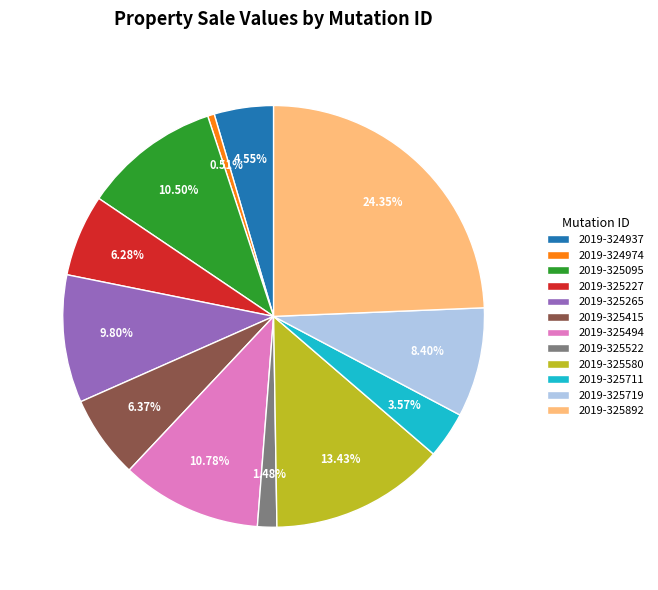

Which slice is the largest?

2019-325892